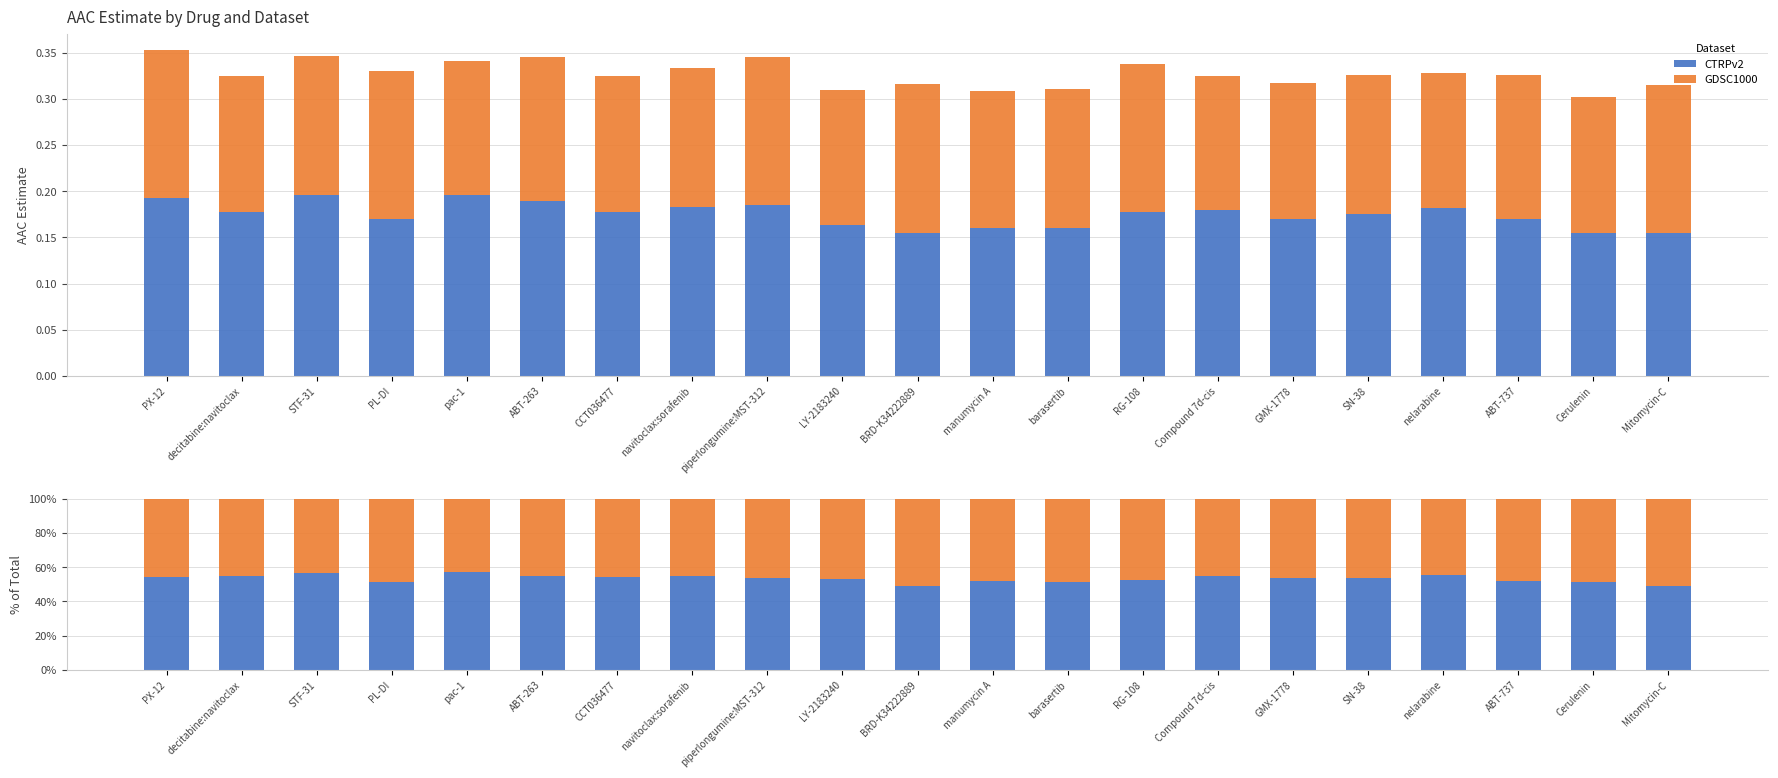

How many groups of bars are there?

21